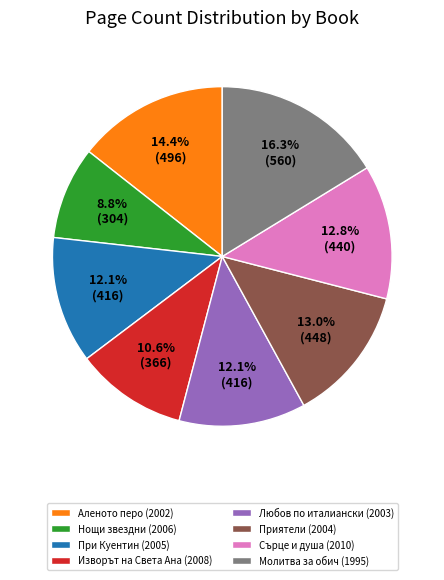

Which slice is the largest?

Молитва за обич (1995)